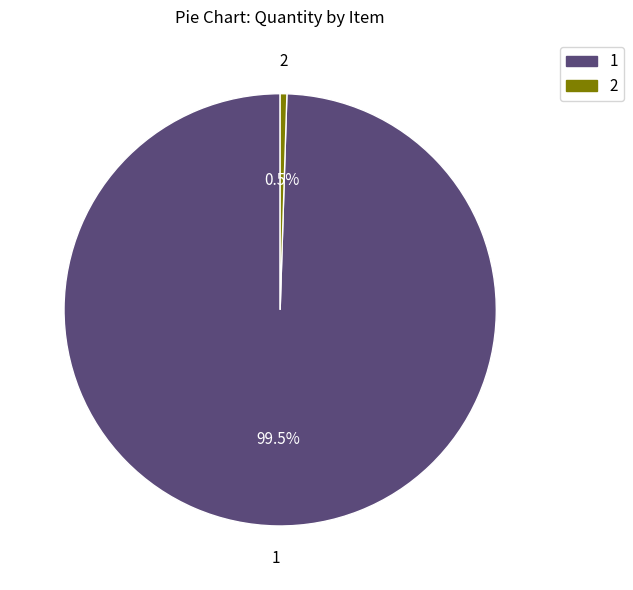

What is the majority slice?

1